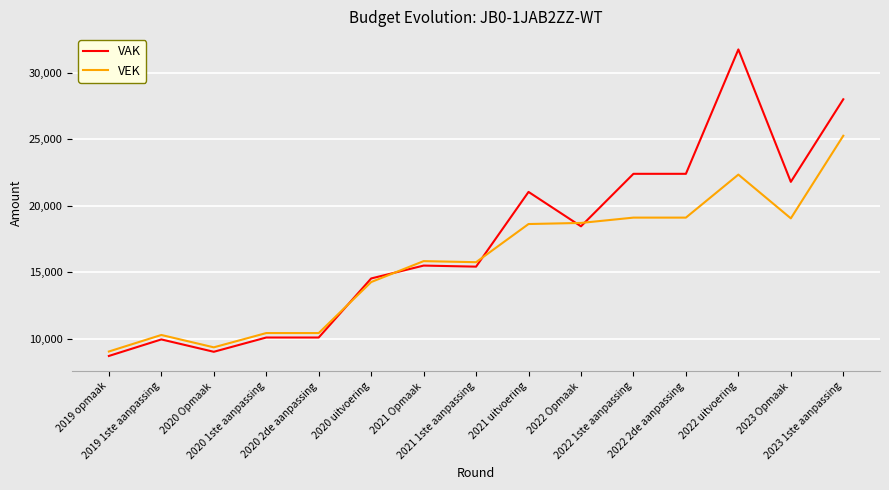

True or false: VAK and VEK cross at least once.

True